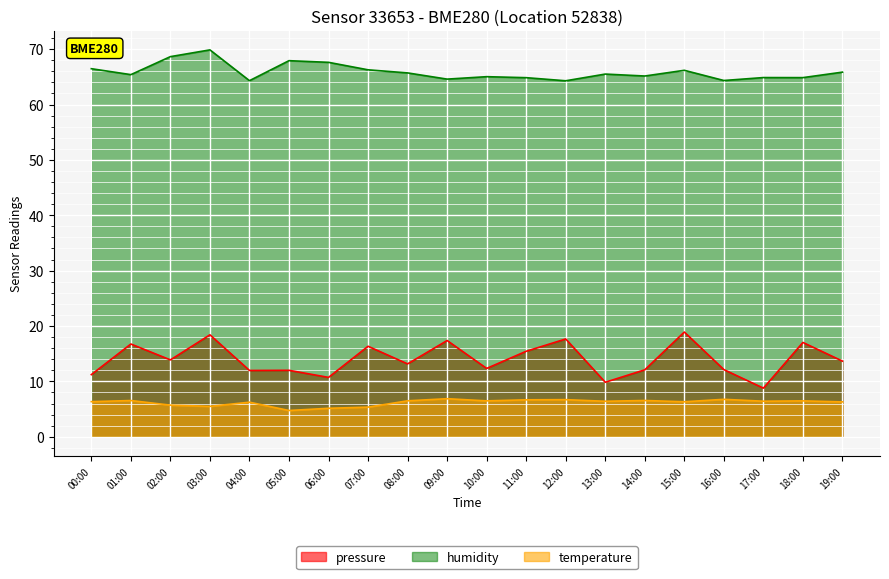

What are all the series names shown in the legend?

pressure, humidity, temperature